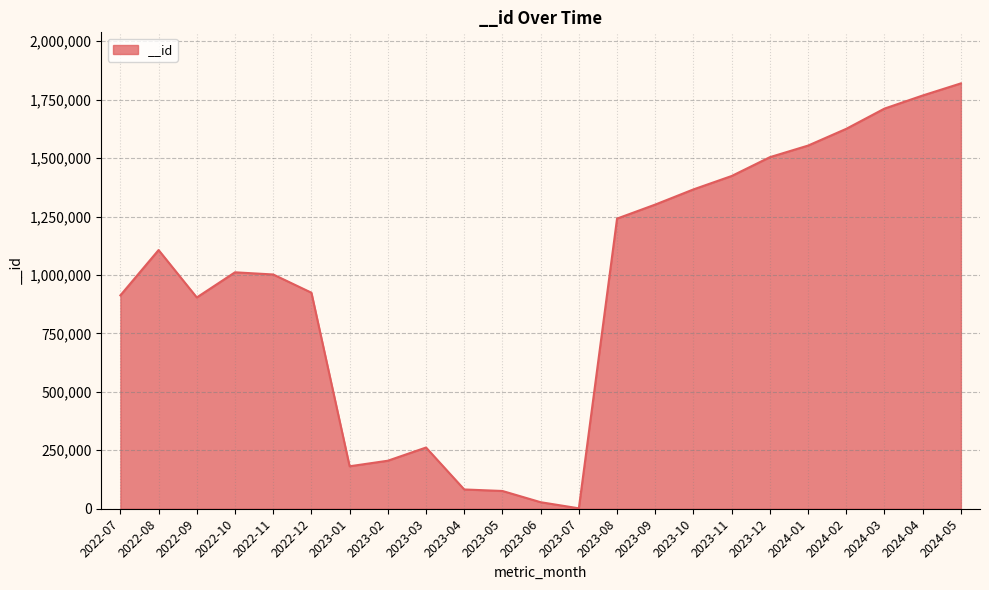

What is the difference between the values at 2023-10 and 2023-09?

64888